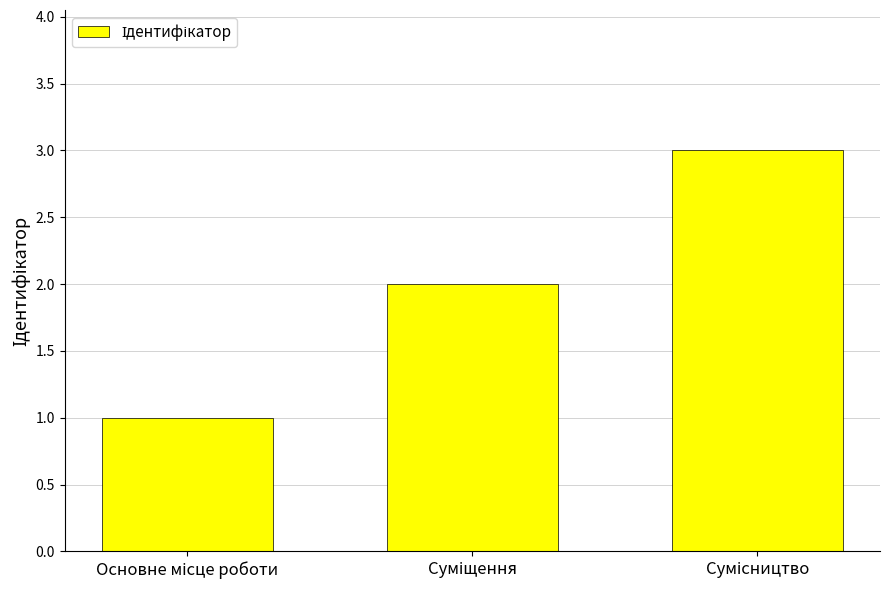

What is the sum of all values?

6